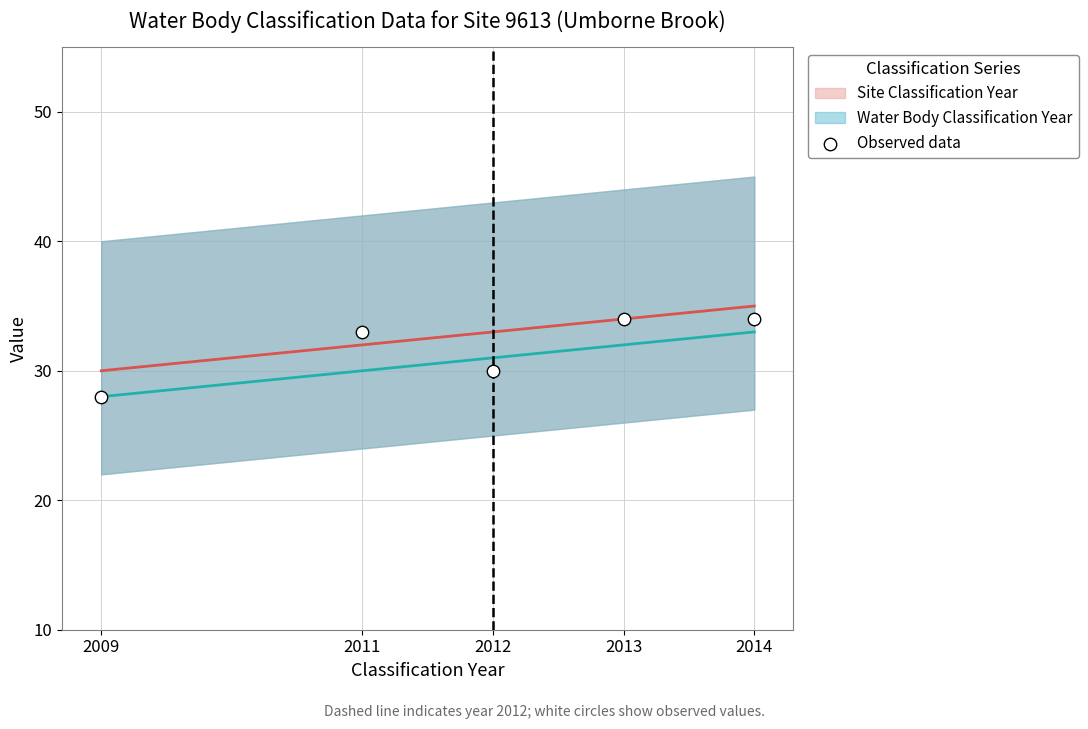

What Y value in the scatter plot is closest to 31?

30